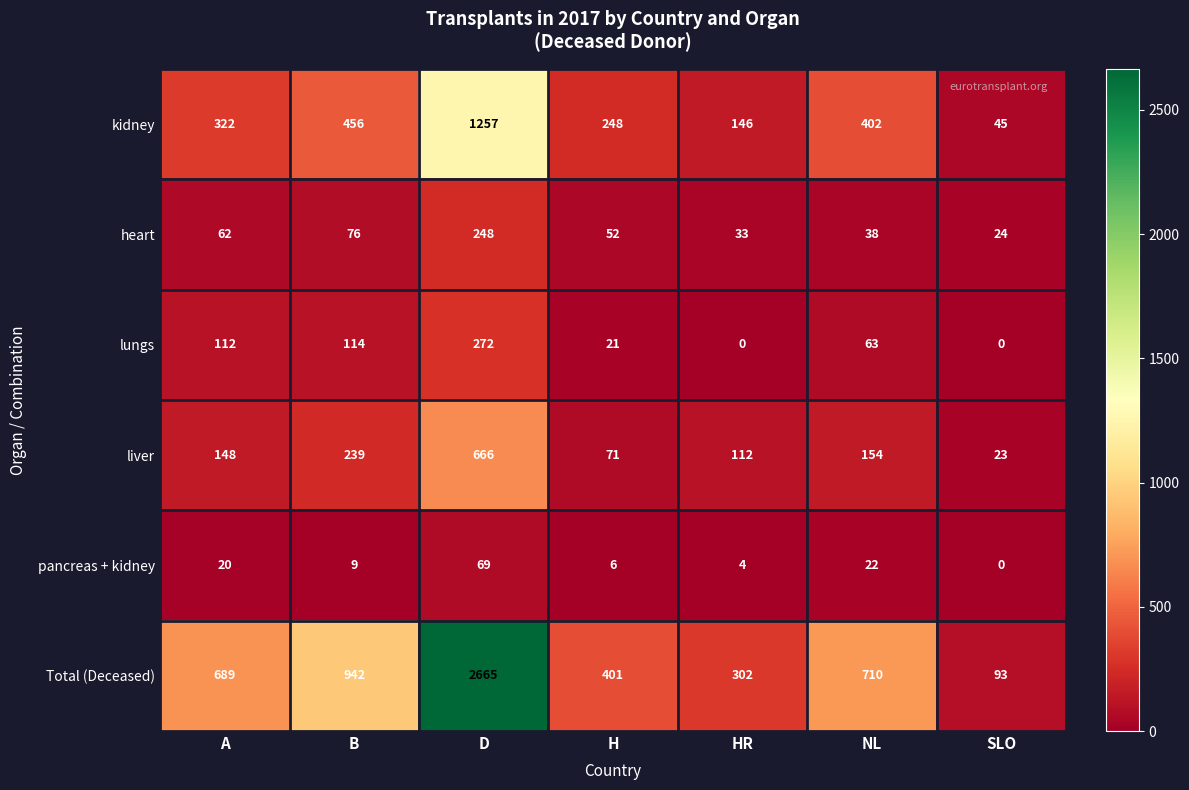

What is the sum of the lungs values at B and NL?

177